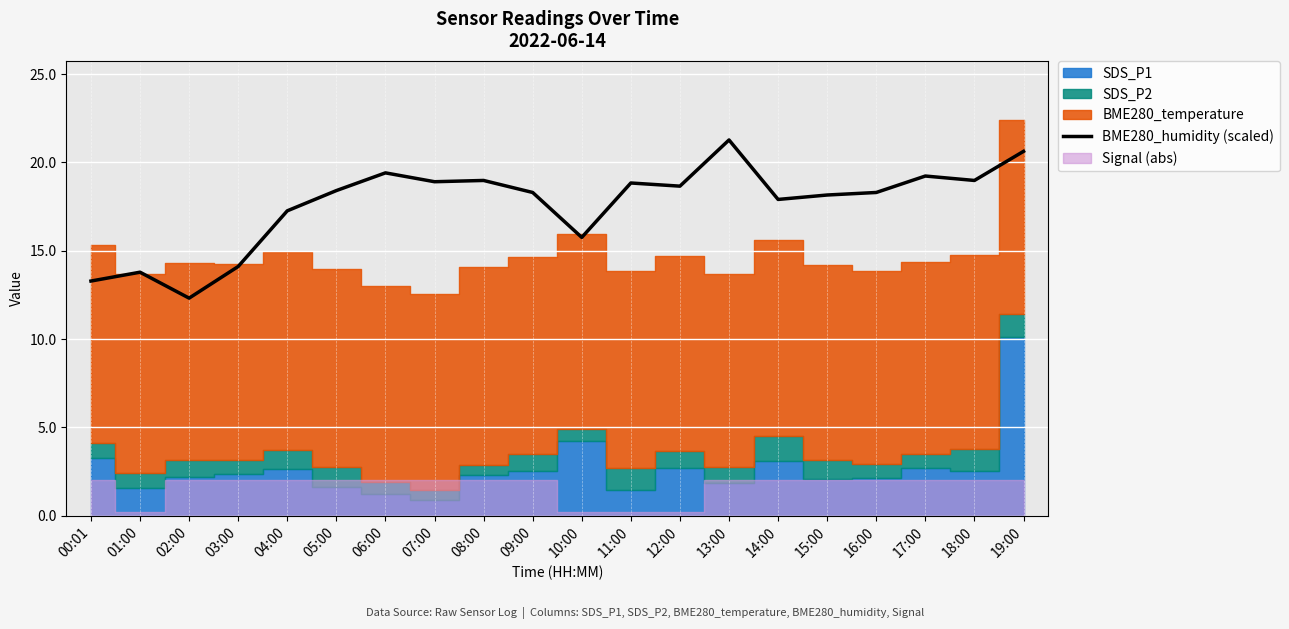

Between 12:00 and 18:00, which is larger?

18:00